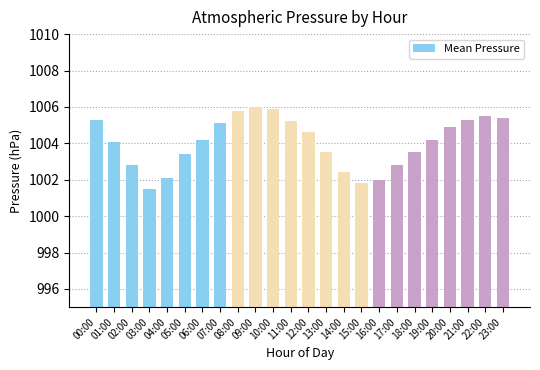

What is the label of the 12th bar from the right?

12:00